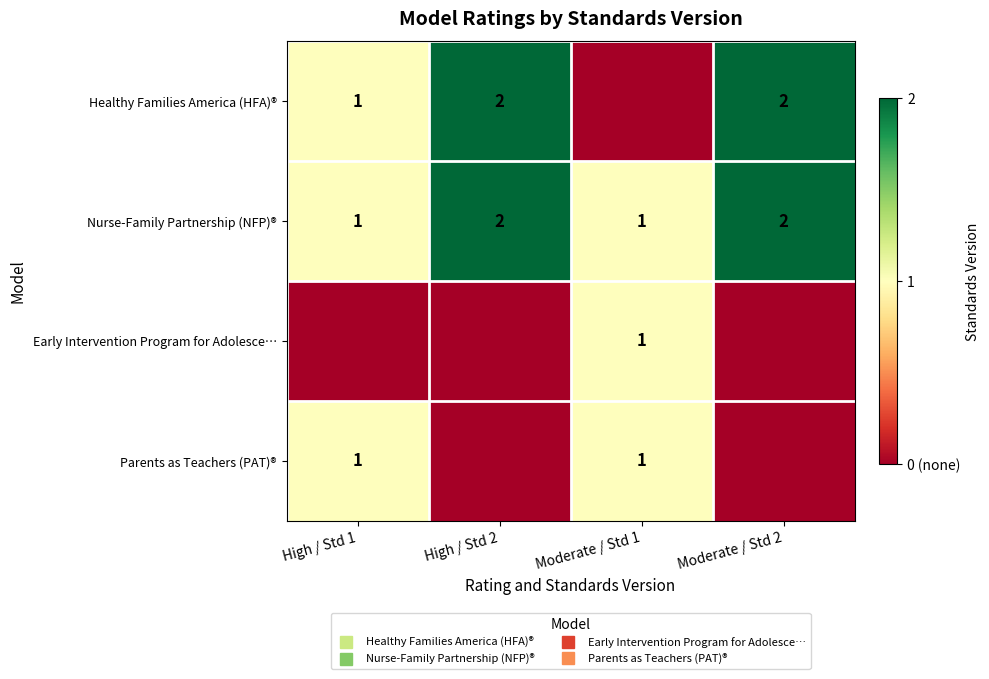

At High / Std 1, list the series in order from smallest to largest.

Early Intervention Program for Adolesce…, Healthy Families America (HFA)®, Nurse-Family Partnership (NFP)®, Parents as Teachers (PAT)®